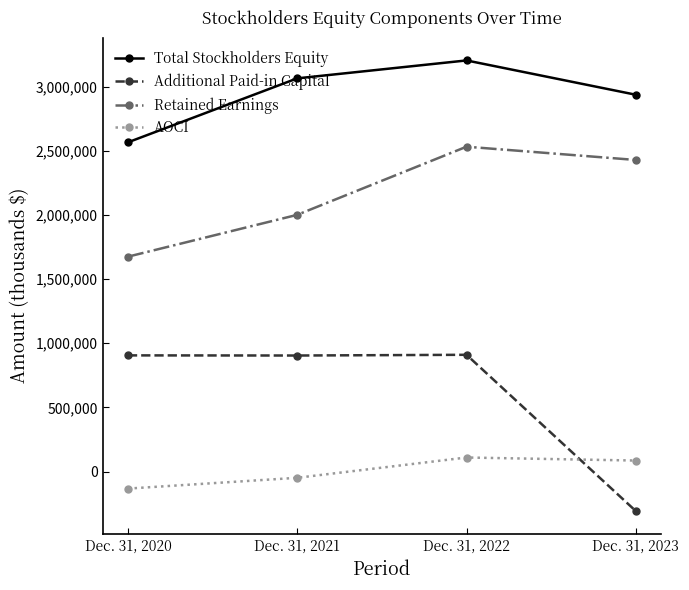

What is the difference between the second highest and second lowest values in the Retained Earnings series?

427677